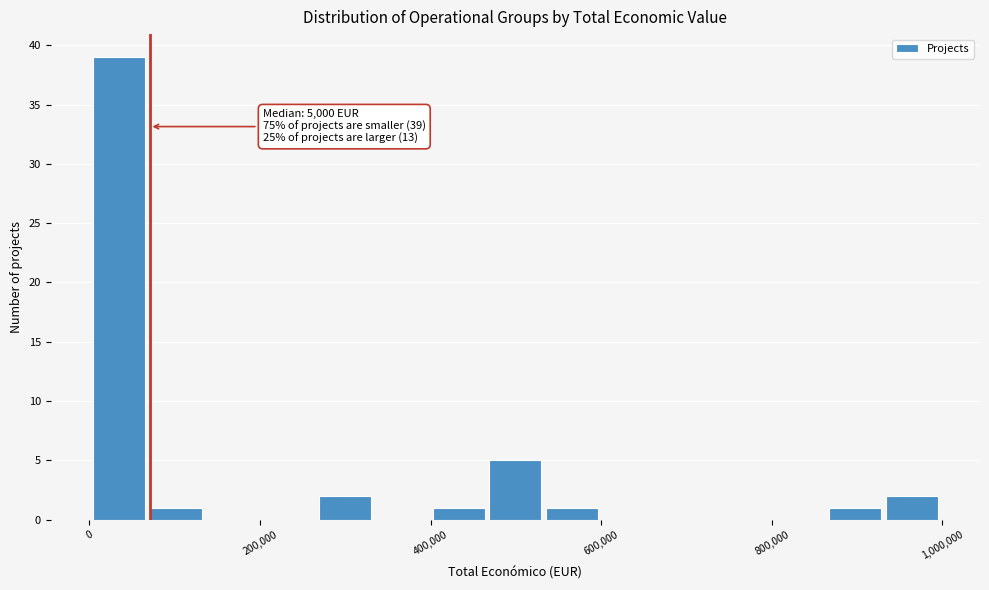

Read against the x-axis, roughly where is the centre of the tallest bar?

40000